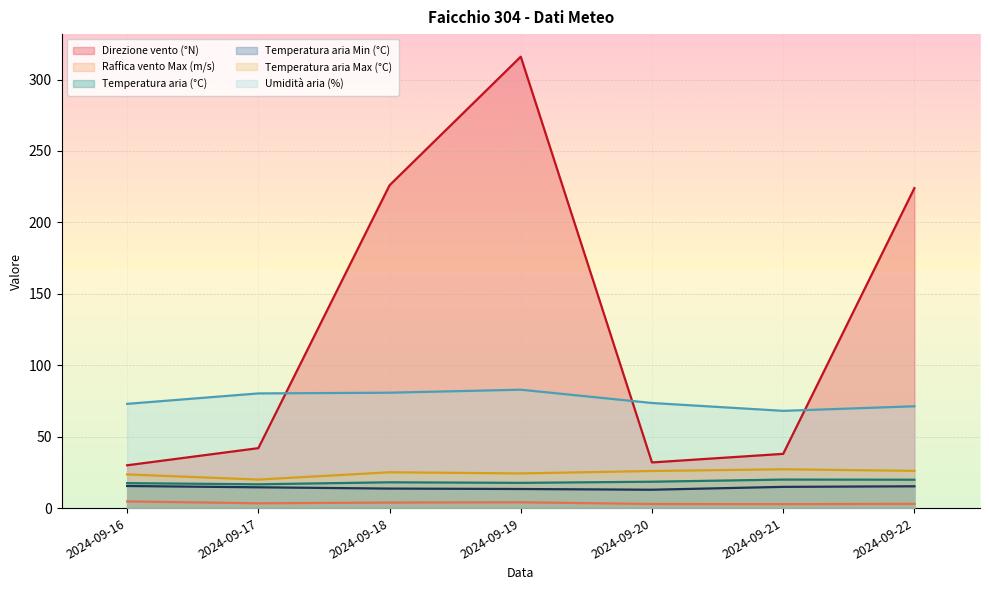

True or false: Temperatura aria (°C) and Direzione vento (°N) cross at least once.

False